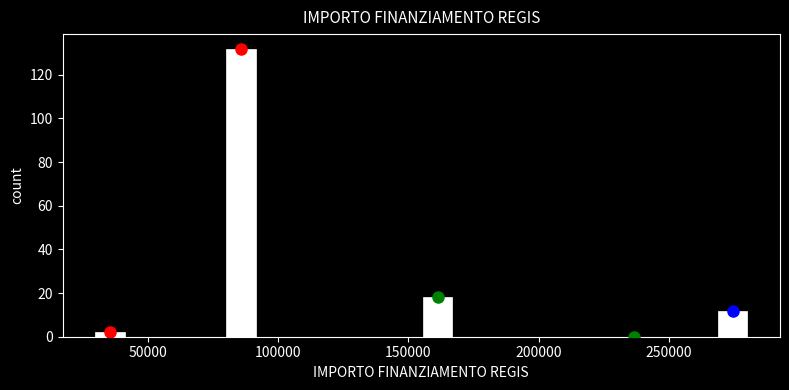

Read against the x-axis, roughly where is the centre of the tallest bar?

85000